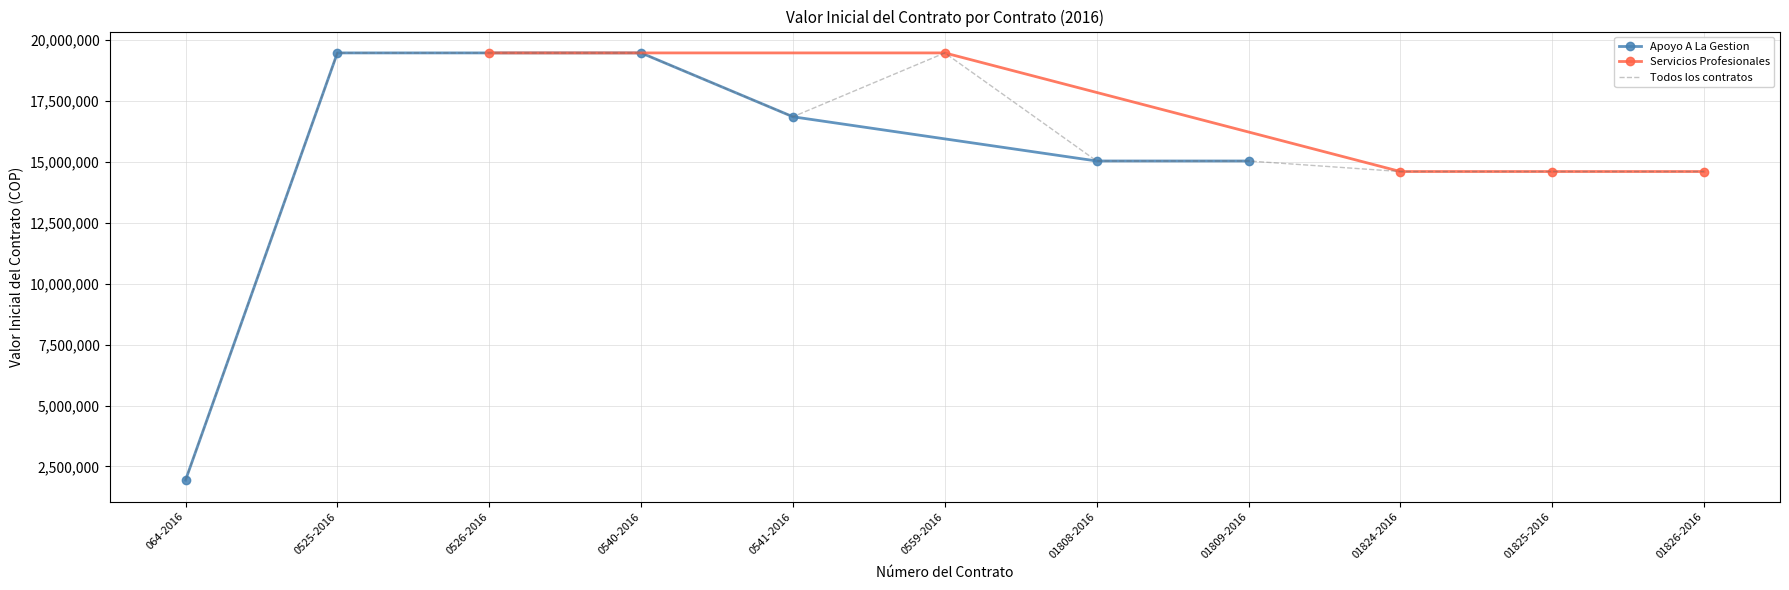

What is the sum of the values at 0559-2016 and 064-2016?

21403800